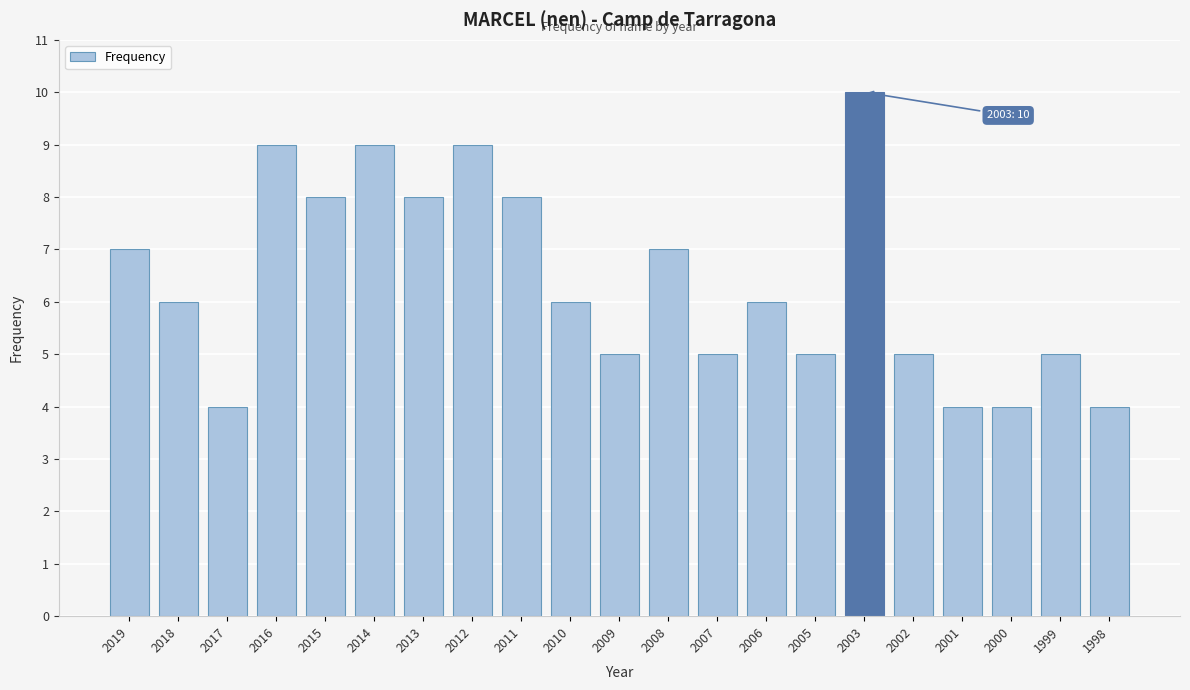

Reading left to right, transcribe all the data shown in this chart.

7	6	4	9	8	9	8	9	8	6	5	7	5	6	5	10	5	4	4	5	4